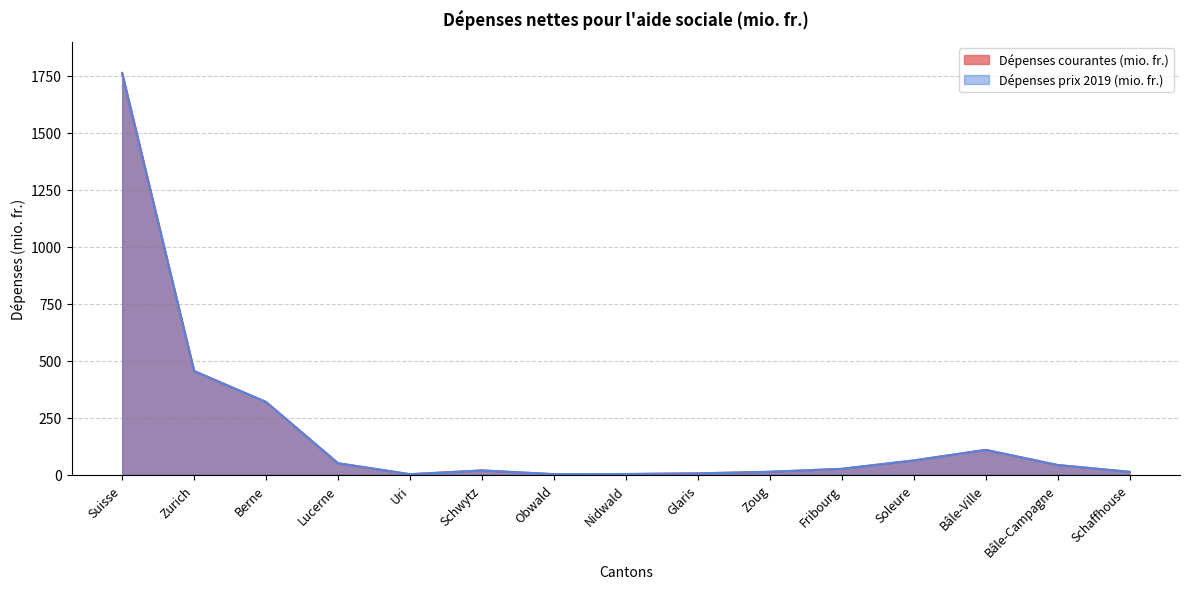

What is the greatest value displayed?

1763.4